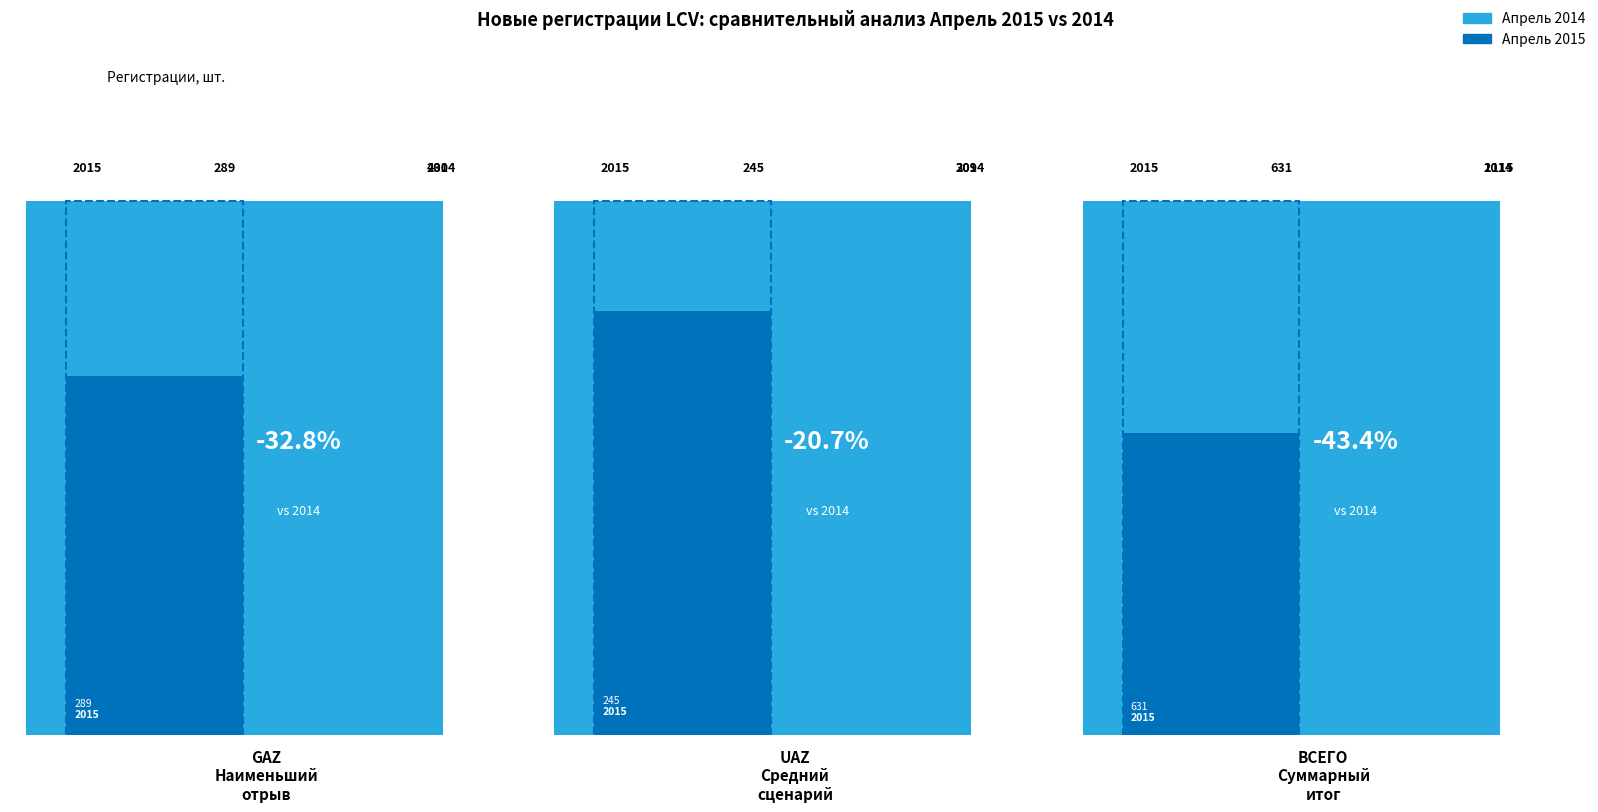

How many distinct data groups are displayed?

2